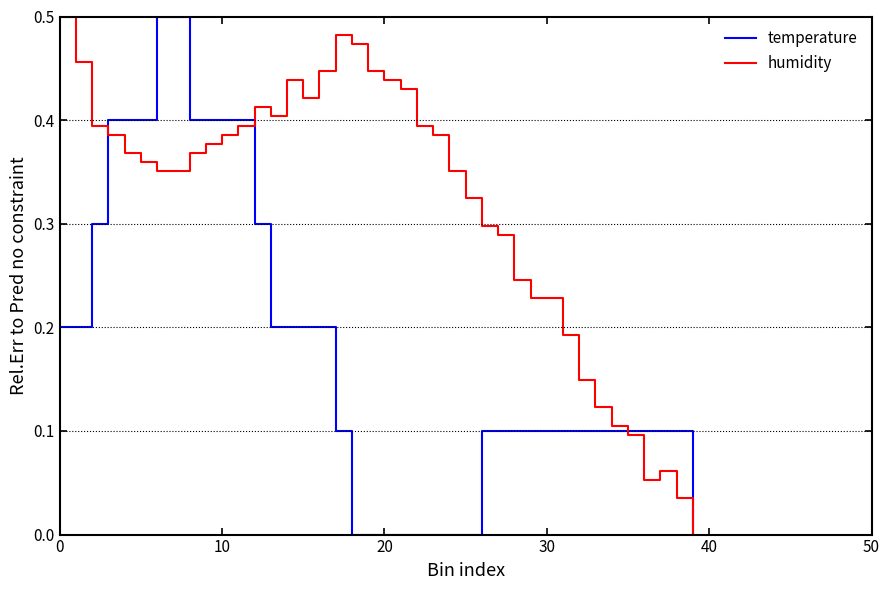

Rank the series by their average value, from lowest to highest.

temperature, humidity